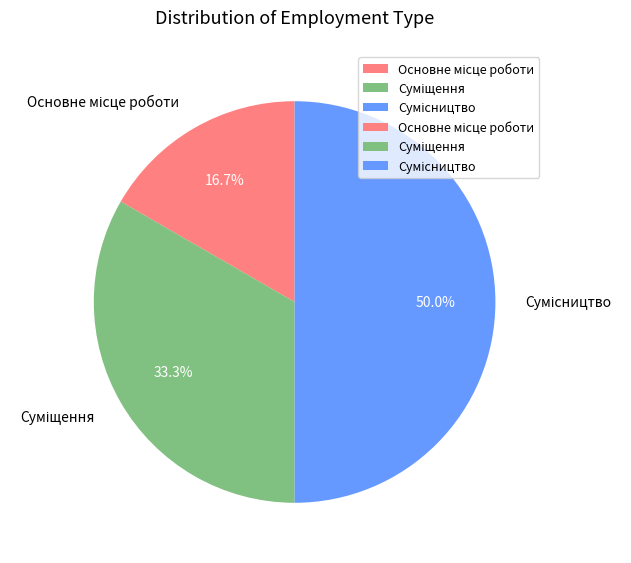

Is it true that Суміщення is 33% of the pie?

True